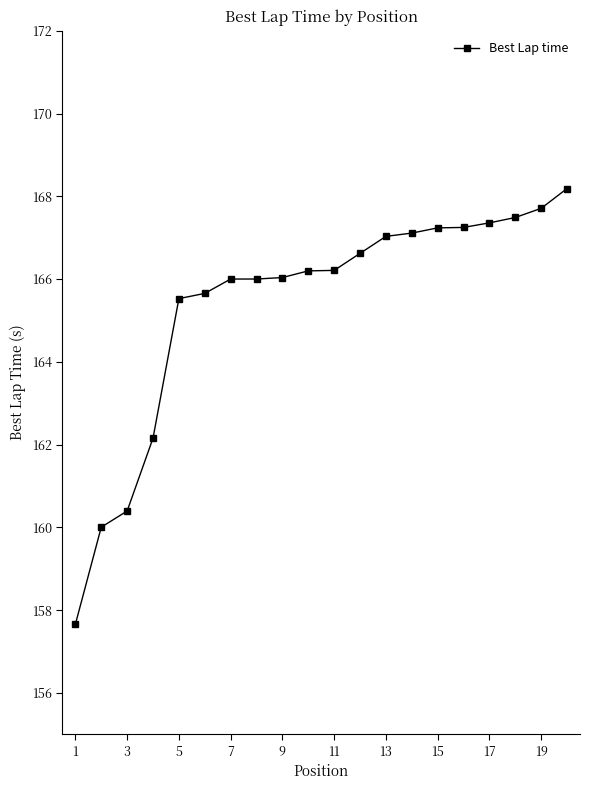

What is the value of the 7th point from the left?

166.0